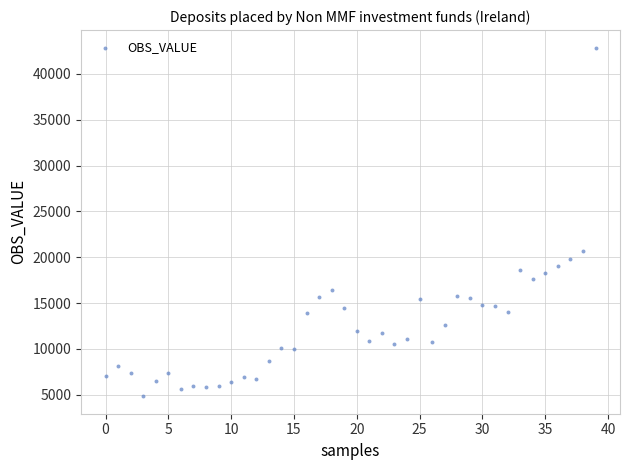

What is the range of Y values (max minus min)?

38064